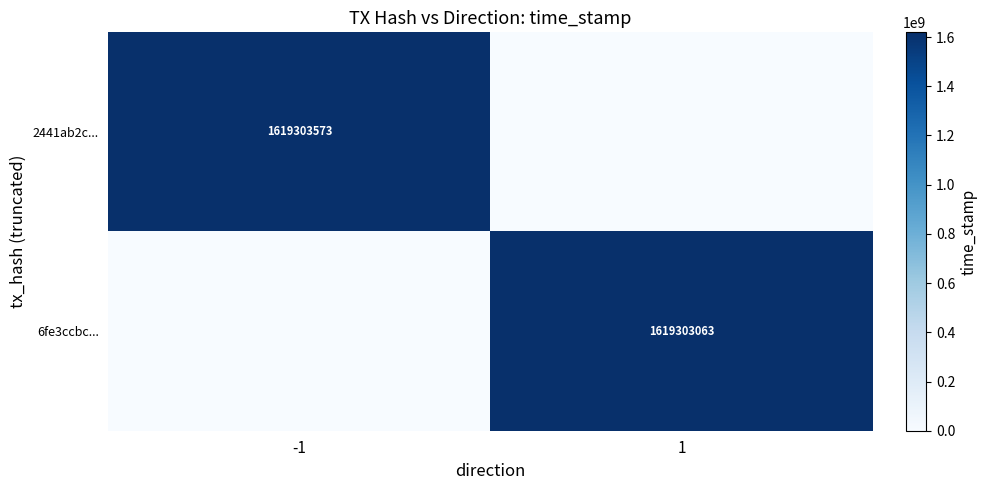

Is the value of 2441ab2c... at -1 greater than the value of 6fe3ccbc... at 1?

Yes